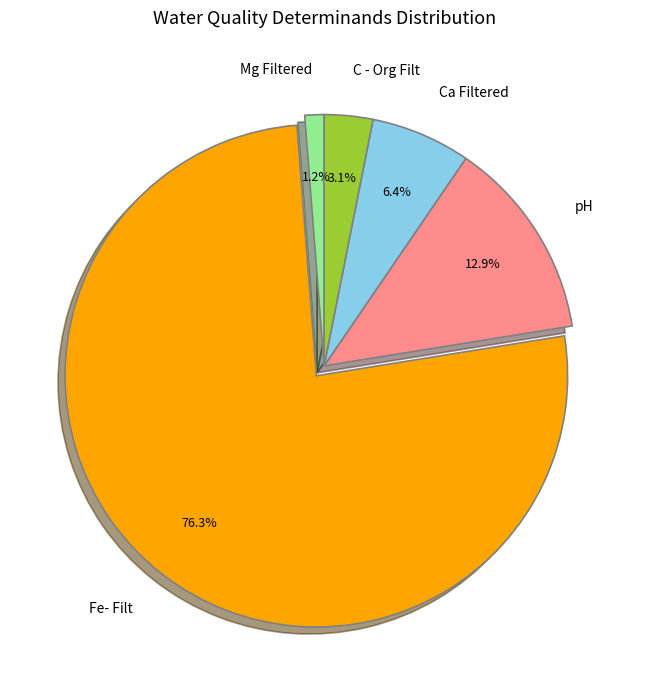

What percentage is the Ca Filtered slice, to the nearest percent?

6%